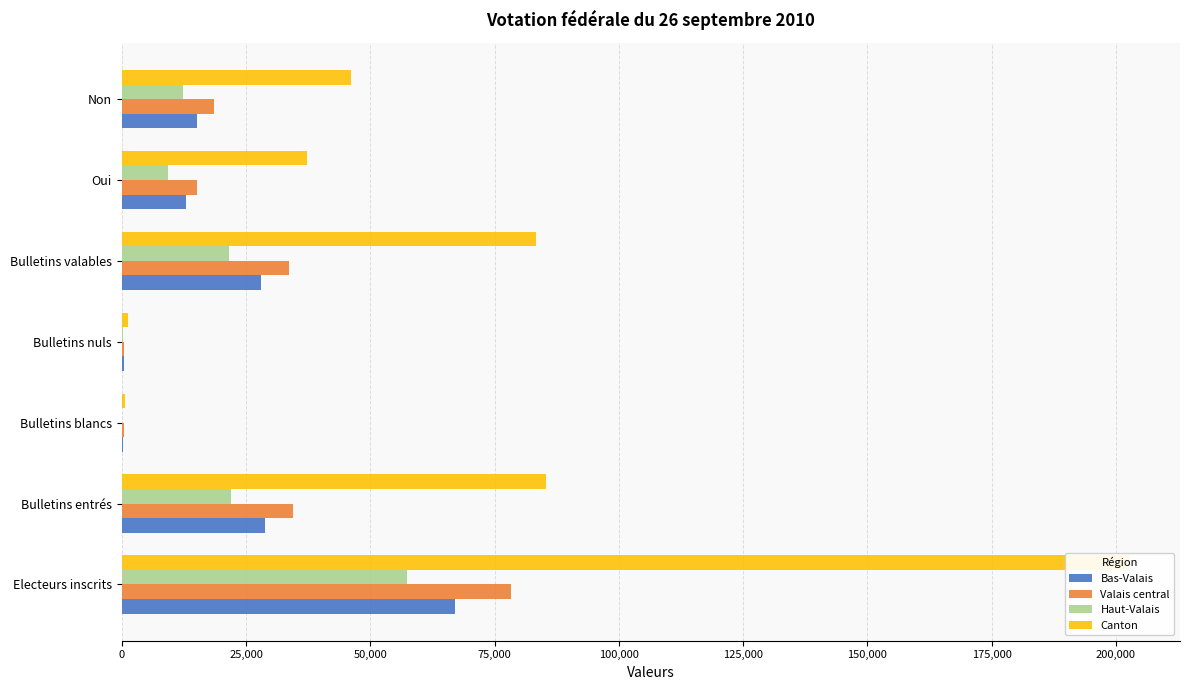

Reading right to left, what are all the values shown in this chart?

Bas-Valais: 15198	12898	28096	543	257	28896	66966
Valais central: 18623	15050	33673	364	365	34402	78352
Haut-Valais: 12266	9247	21513	352	104	21969	57446
Canton: 46087	37195	83282	1259	726	85267	202764